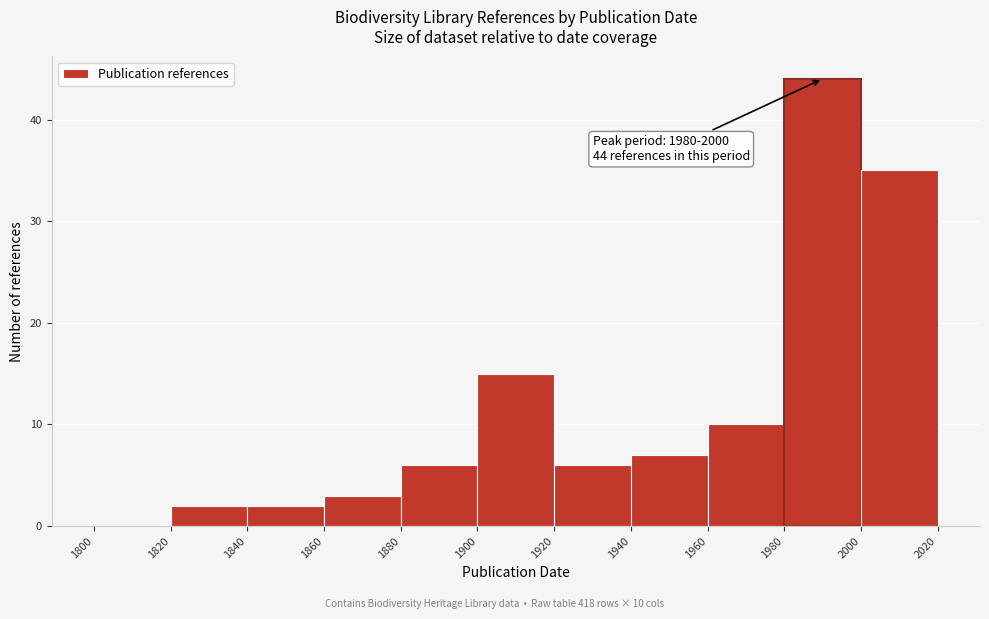

Over which range of the x-axis is the bar tallest?

1980 to 2000